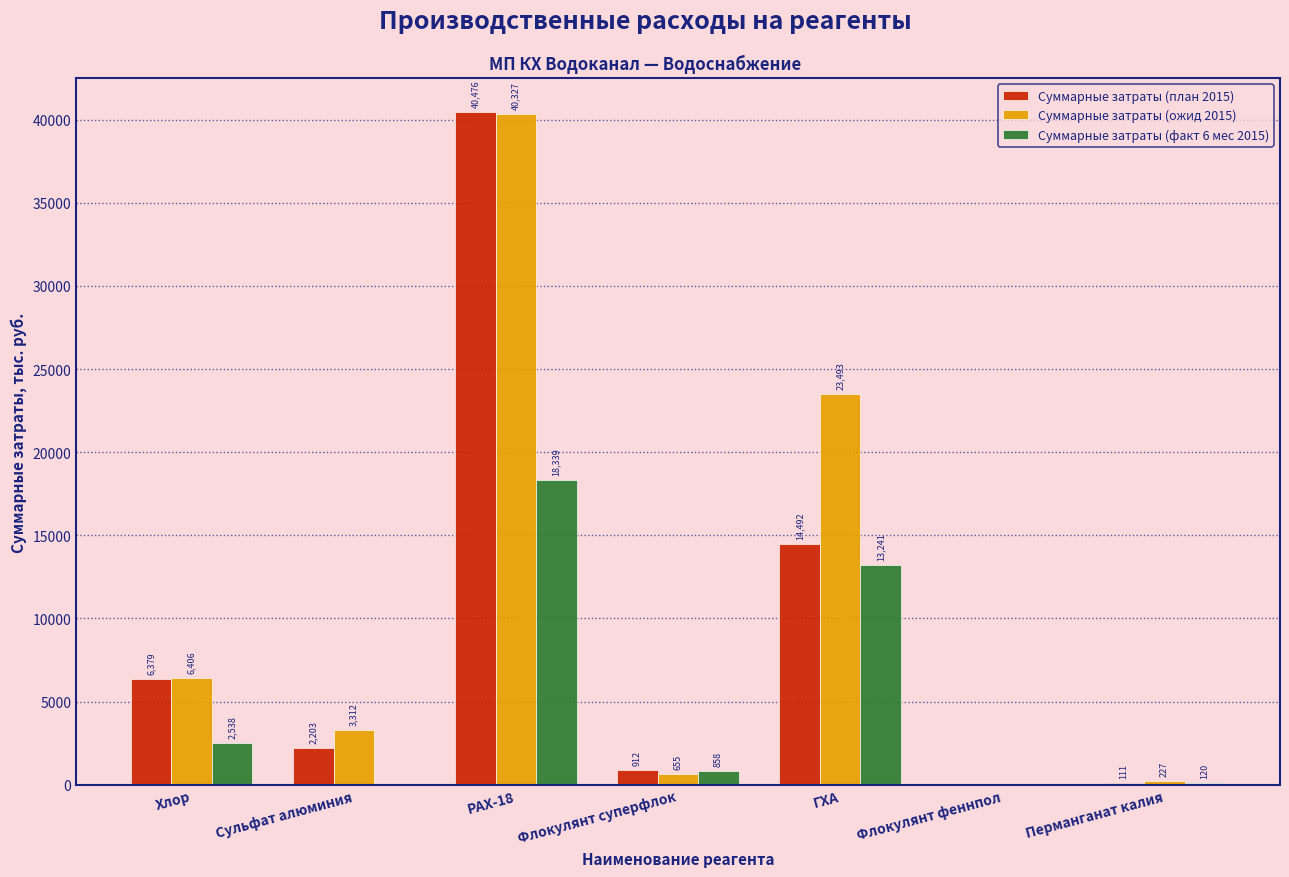

Which series changed the most between Сульфат алюминия and РАХ-18?

Суммарные затраты (план 2015)